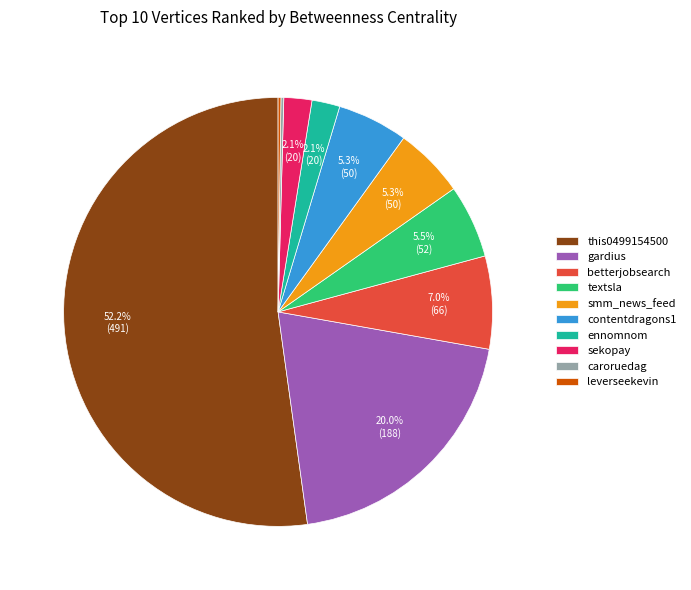

Which category has the biggest portion of the pie?

this0499154500